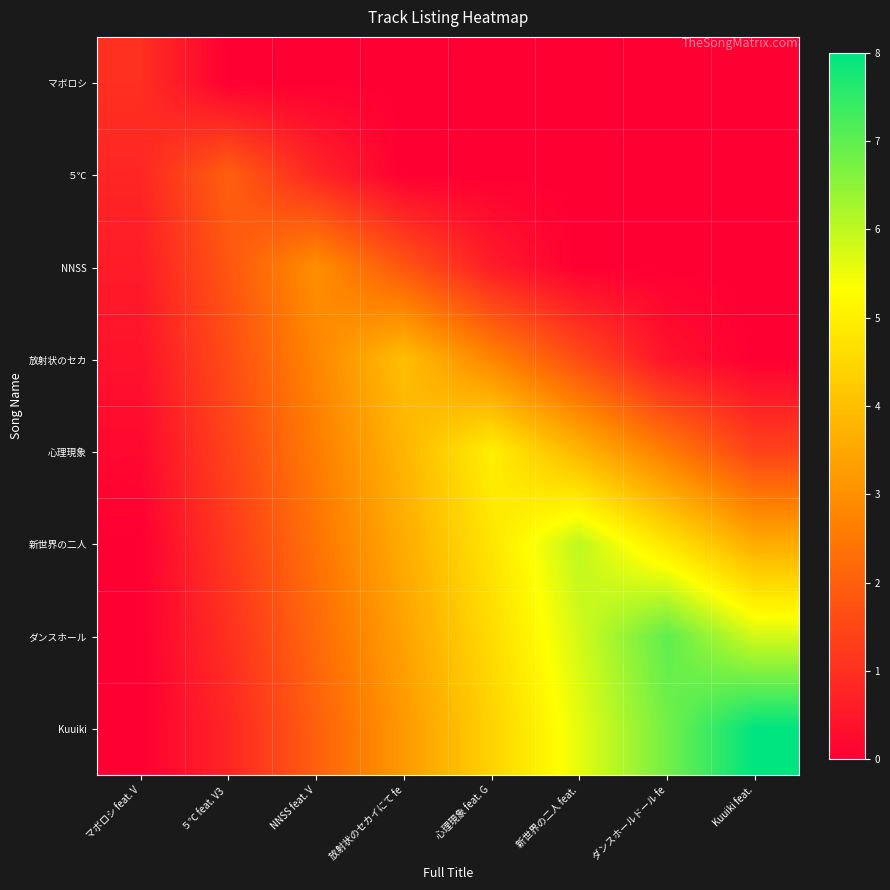

Rank the series at Kuuiki feat. from highest to lowest value.

Kuuiki, ダンスホール, 新世界の二人, 心理現象, マボロシ, ５℃, NNSS, 放射状のセカ